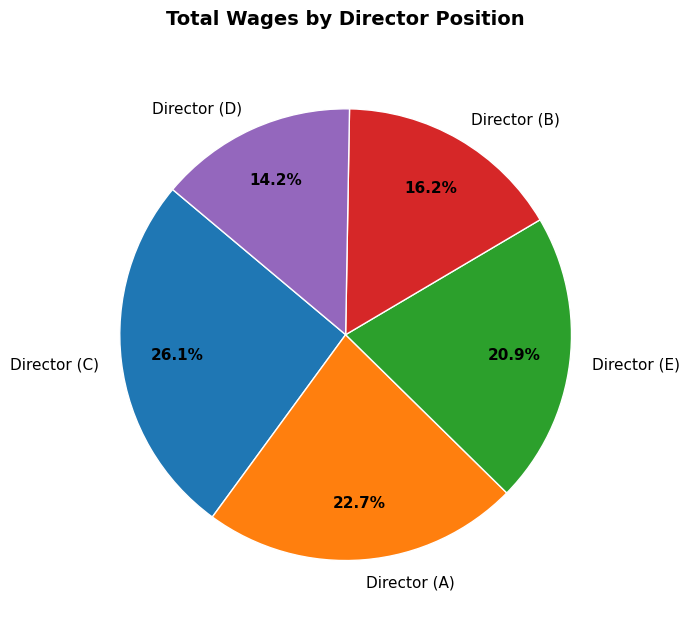

How many slices are in this pie chart?

5